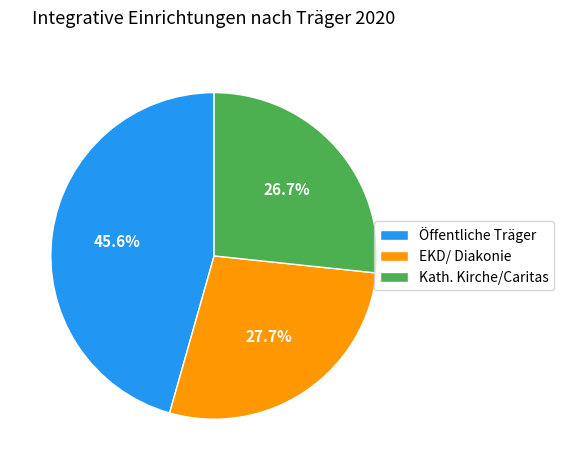

What portion of the pie excludes Kath. Kirche/Caritas?

73.3%